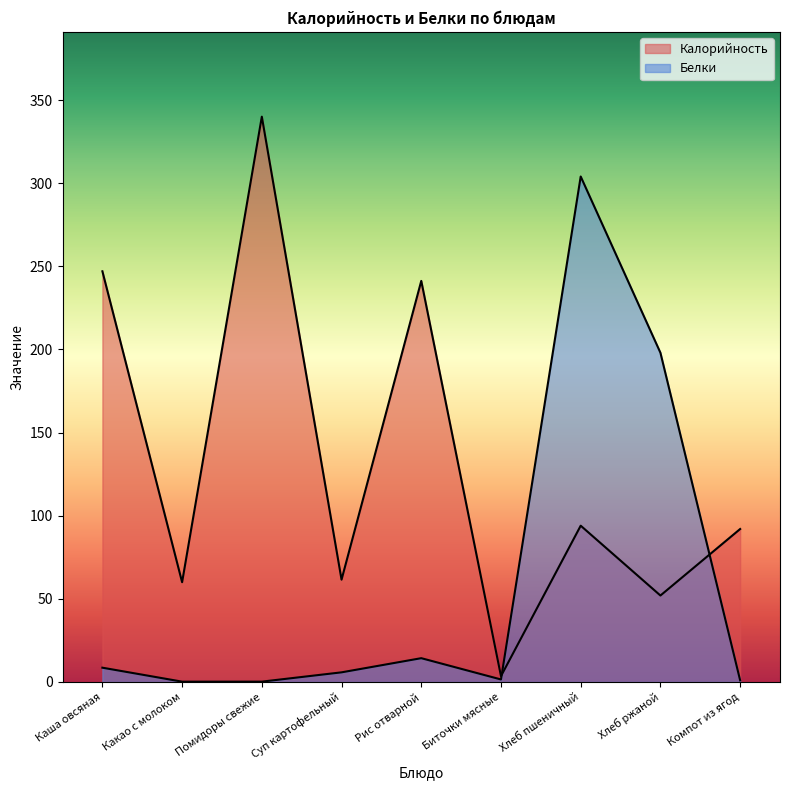

Is the value of Калорийность at Хлеб пшеничный greater than the value of Белки at Какао с молоком?

Yes